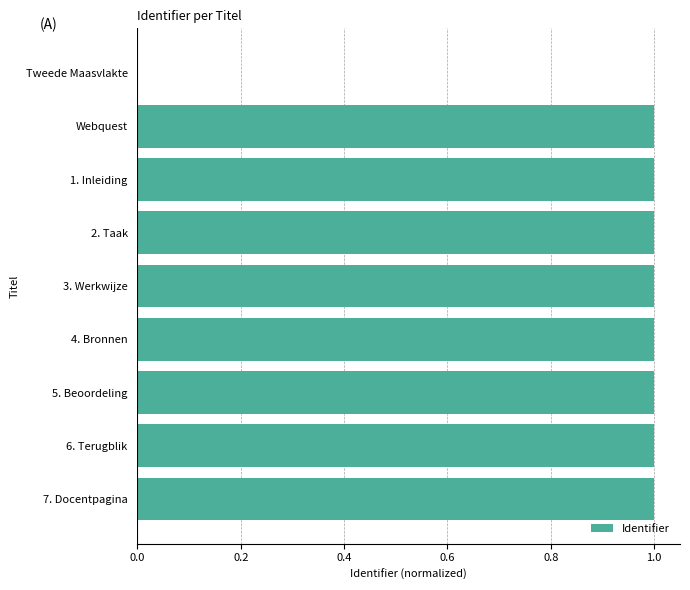

What is the greatest value displayed?

1.0